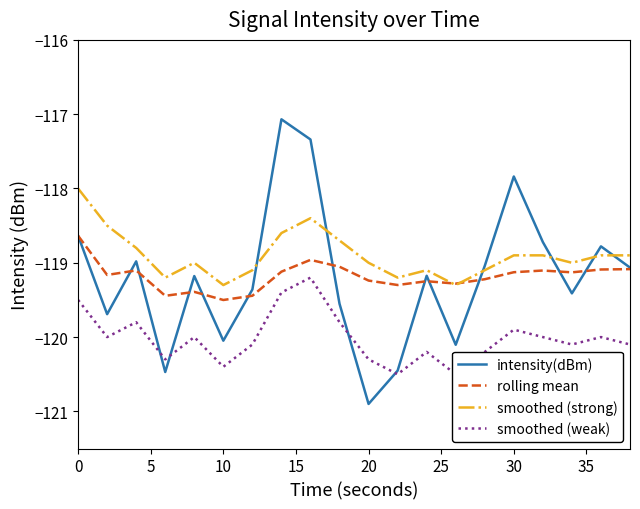

What is the minimum value for intensity(dBm)?

-120.9